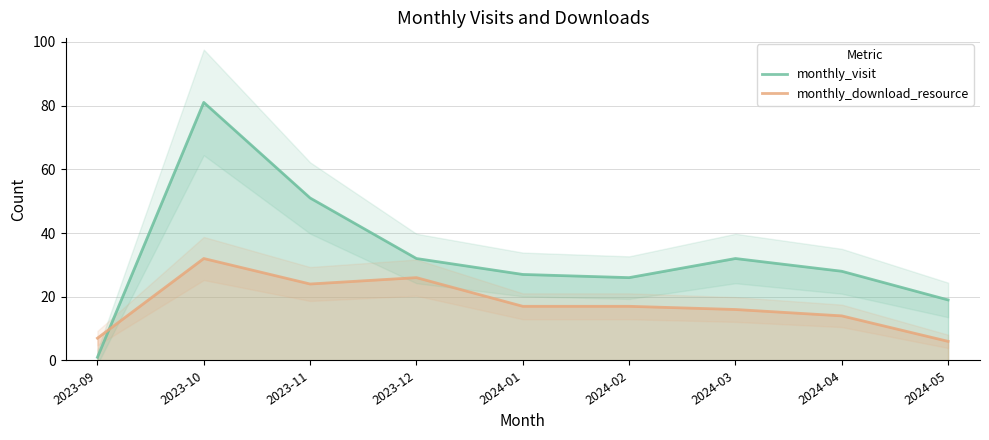

What is the value of the monthly_download_resource point at the 6th from the left?

17